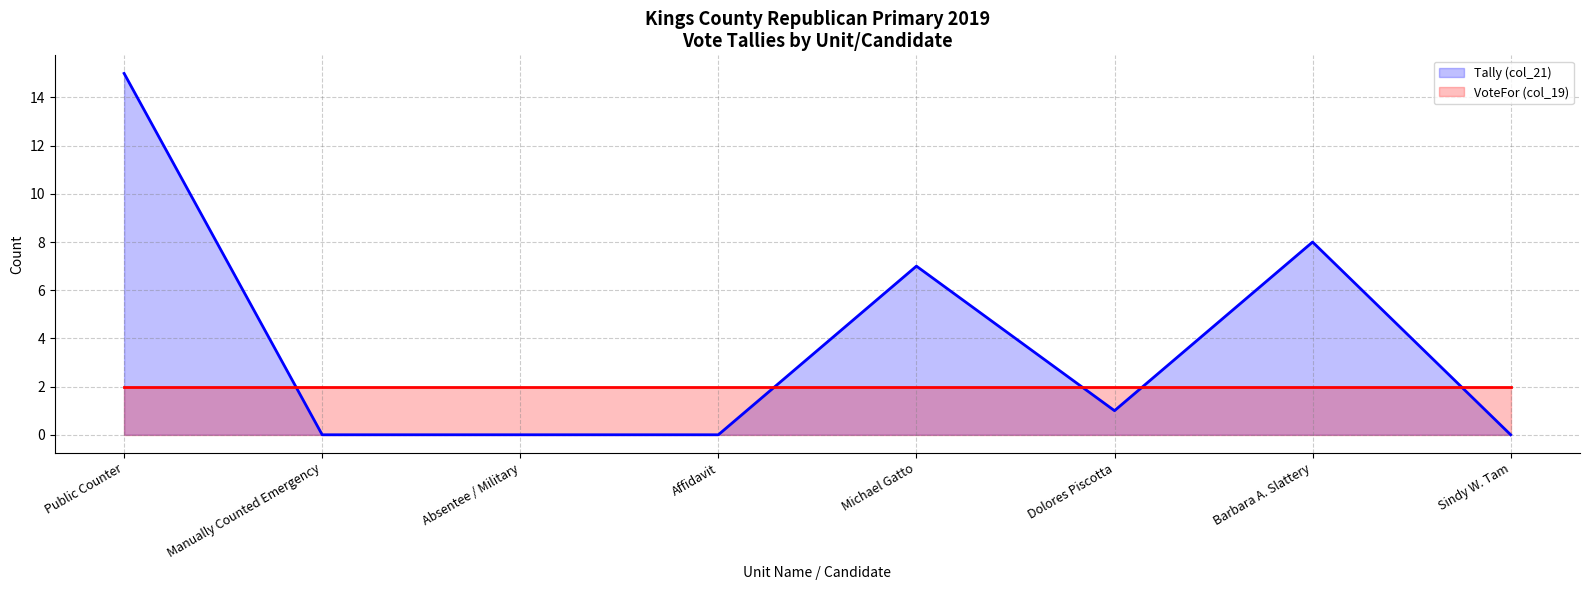

Rank the categories by value from highest to lowest.

Public Counter, Barbara A. Slattery, Michael Gatto, Dolores Piscotta, Manually Counted Emergency, Absentee / Military, Affidavit, Sindy W. Tam